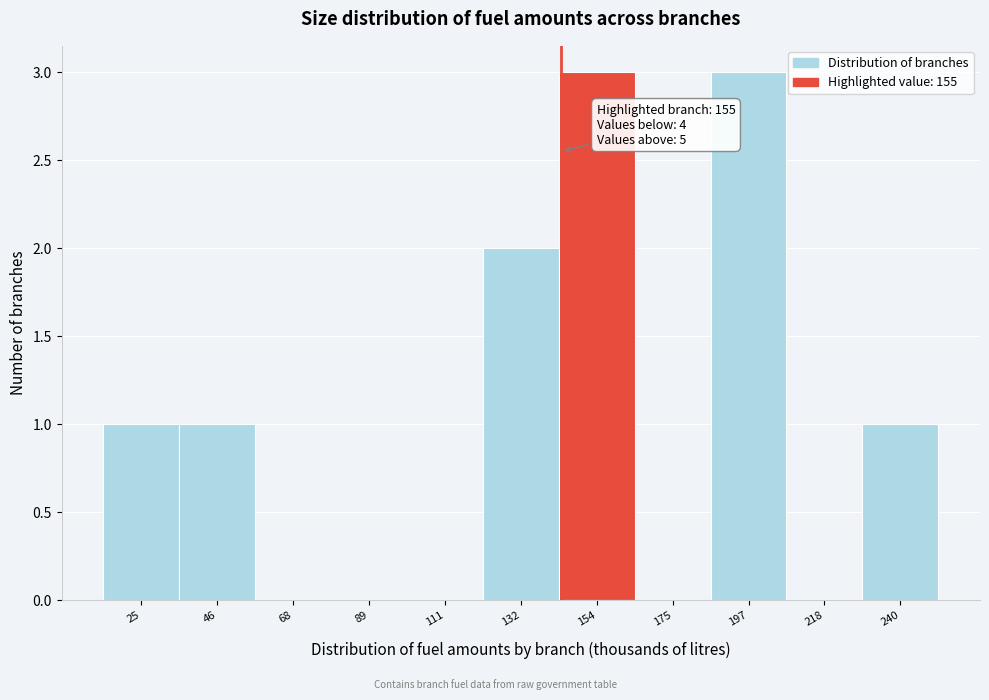

Reading right to left, extract all data points from this chart.

240=1	218=0	197=3	175=0	154=3	132=2	111=0	89=0	68=0	46=1	25=1